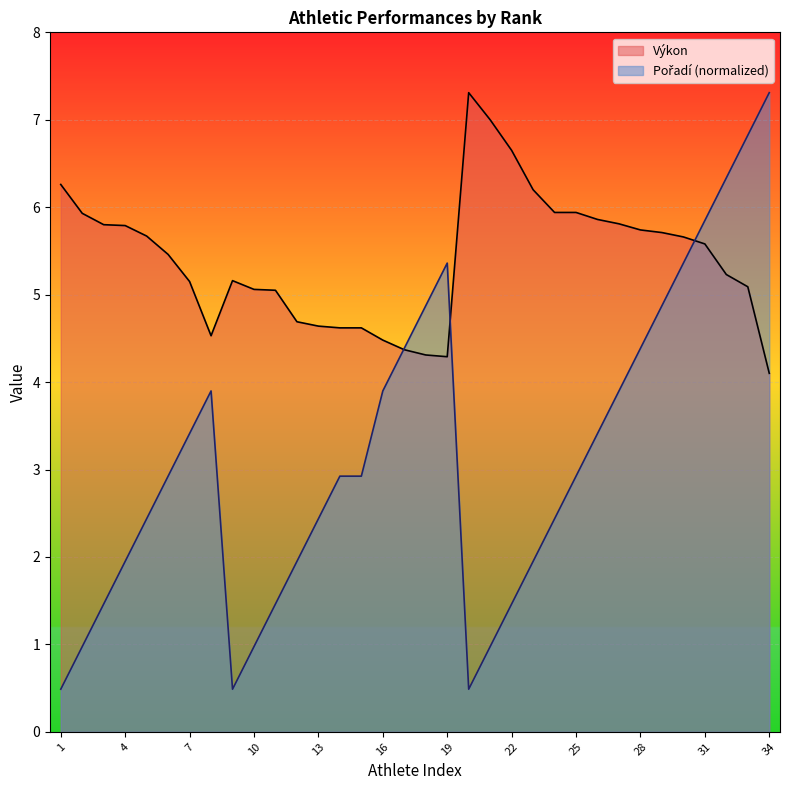

Is the value of Pořadí at 1 greater than the value of Výkon at 5?

No